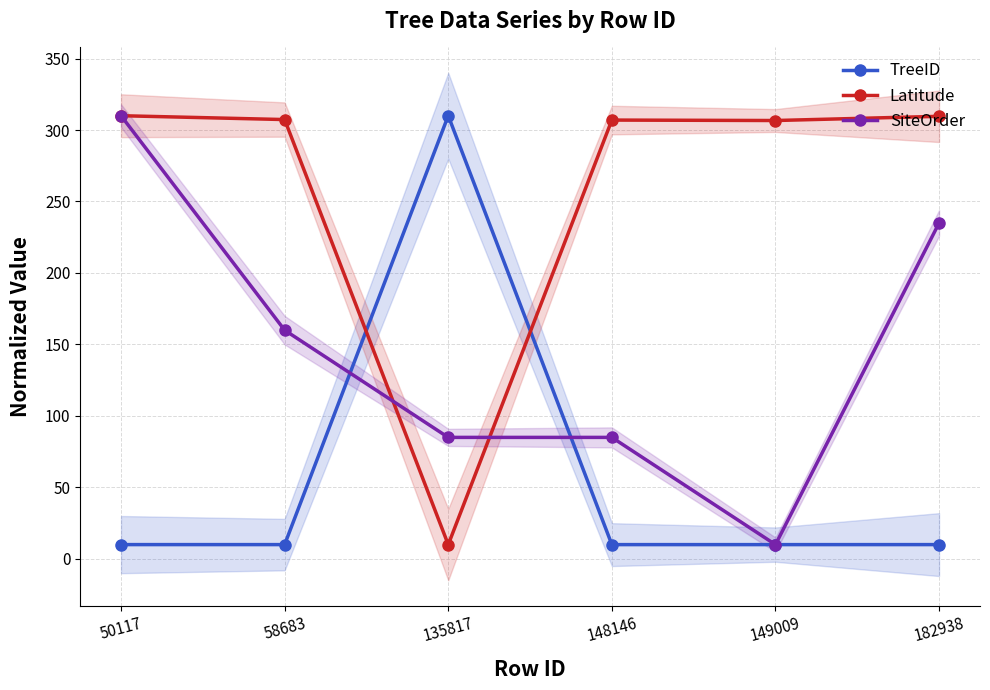

True or false: Latitude has a value of 101.9 at 182938.

False